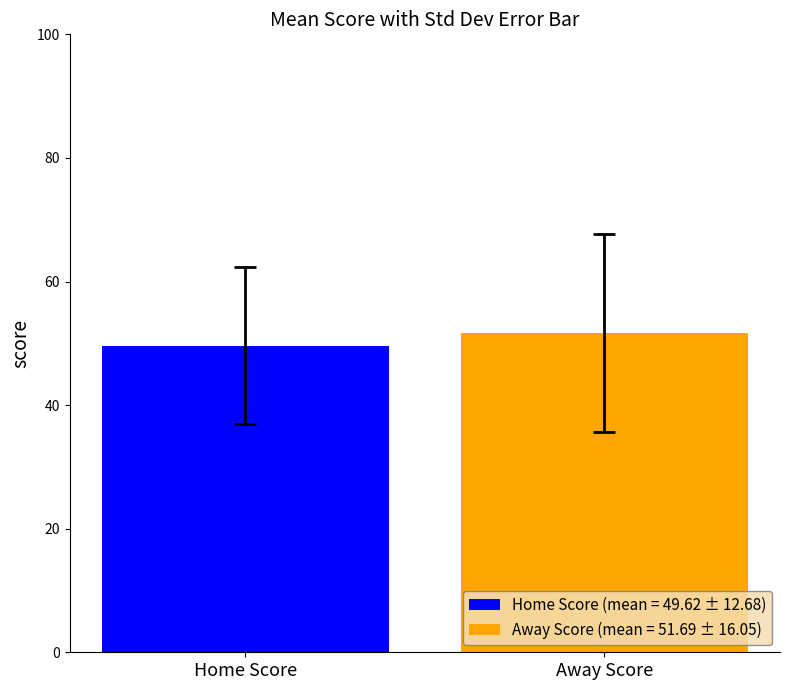

List the series in order of their peak value, lowest first.

Home Score (mean = 49.62 ± 12.68), Away Score (mean = 51.69 ± 16.05)